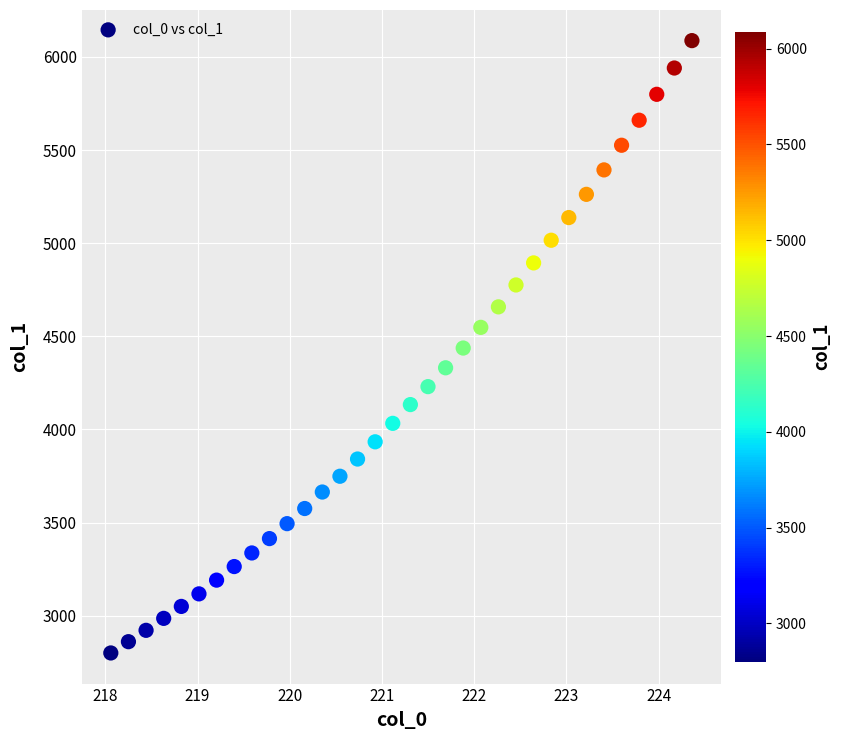

What is the range of Y values (max minus min)?

3286.9